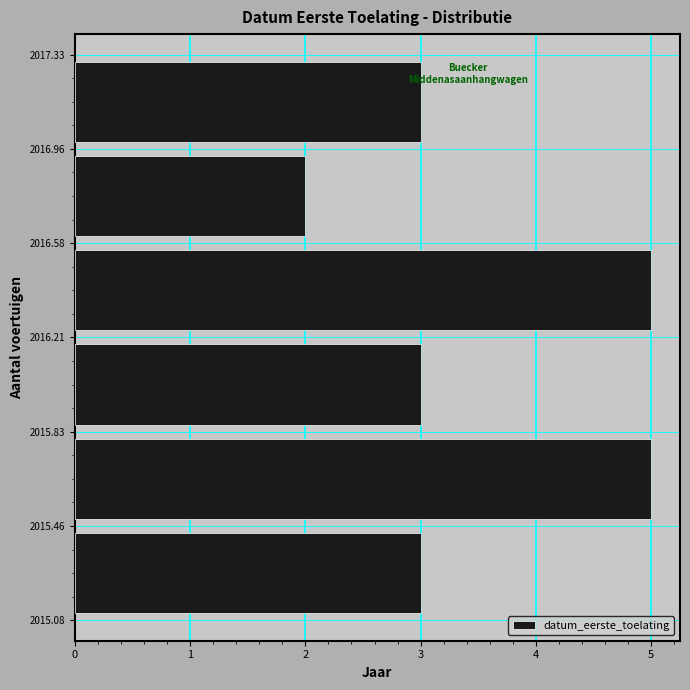

How long is the bar that spans 2015.83 to 2016.21 on the y-axis? The values are not printed on the chart, so give them approximately, as read against the axis.

3